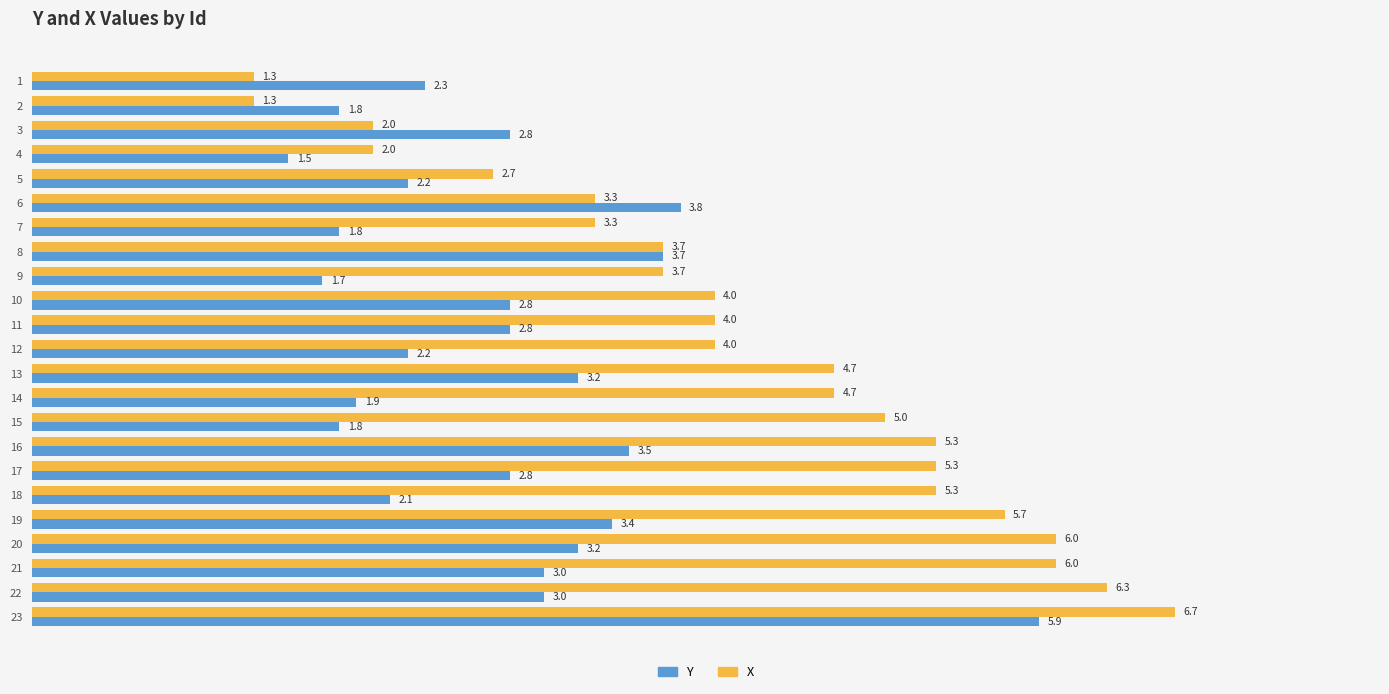

What is the difference between the second highest and minimum values in the Y series?

2.3